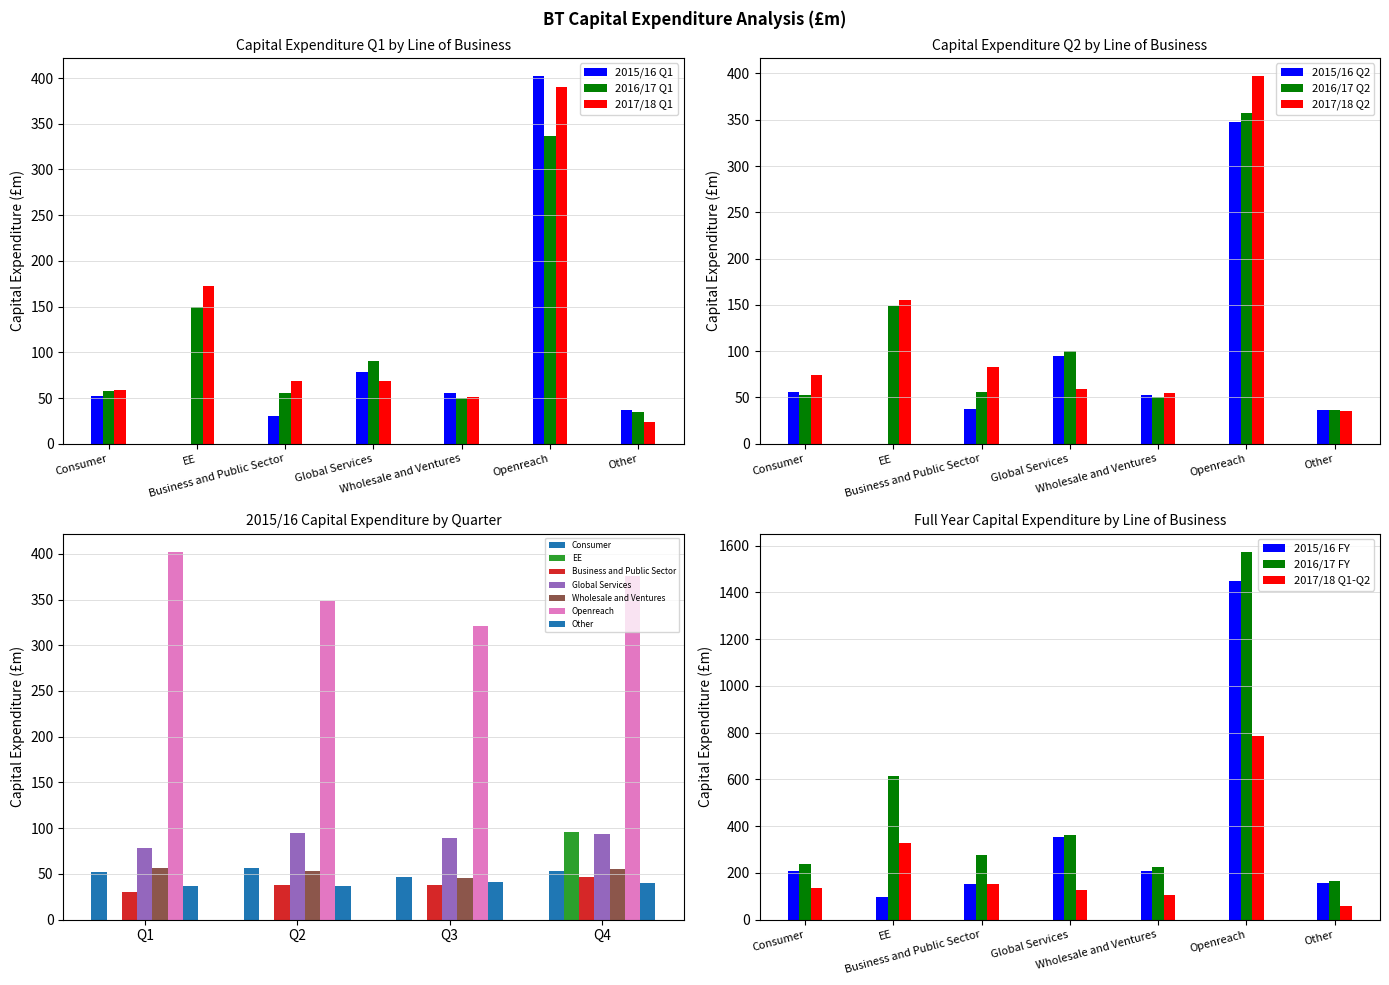

What is the sum of all 2015/16 FY values?

2622